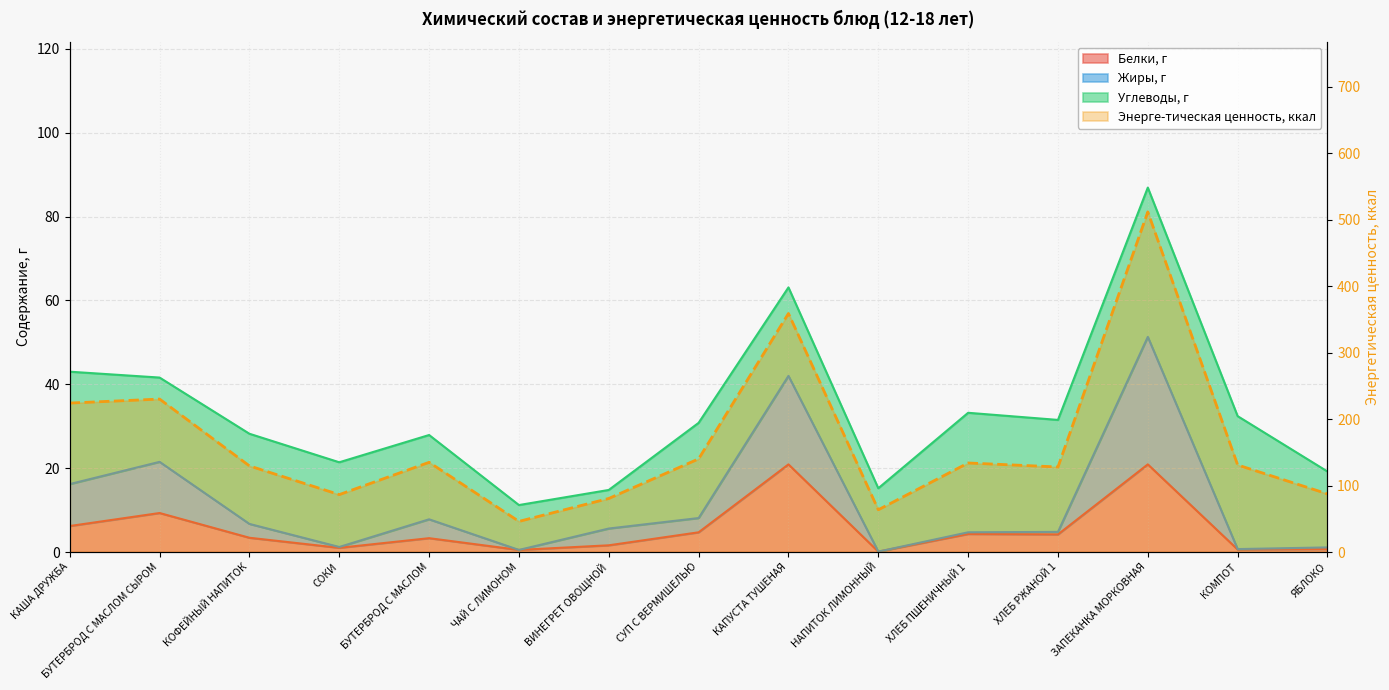

Which category has the lowest value across all series?

ЧАЙ С ЛИМОНОМ